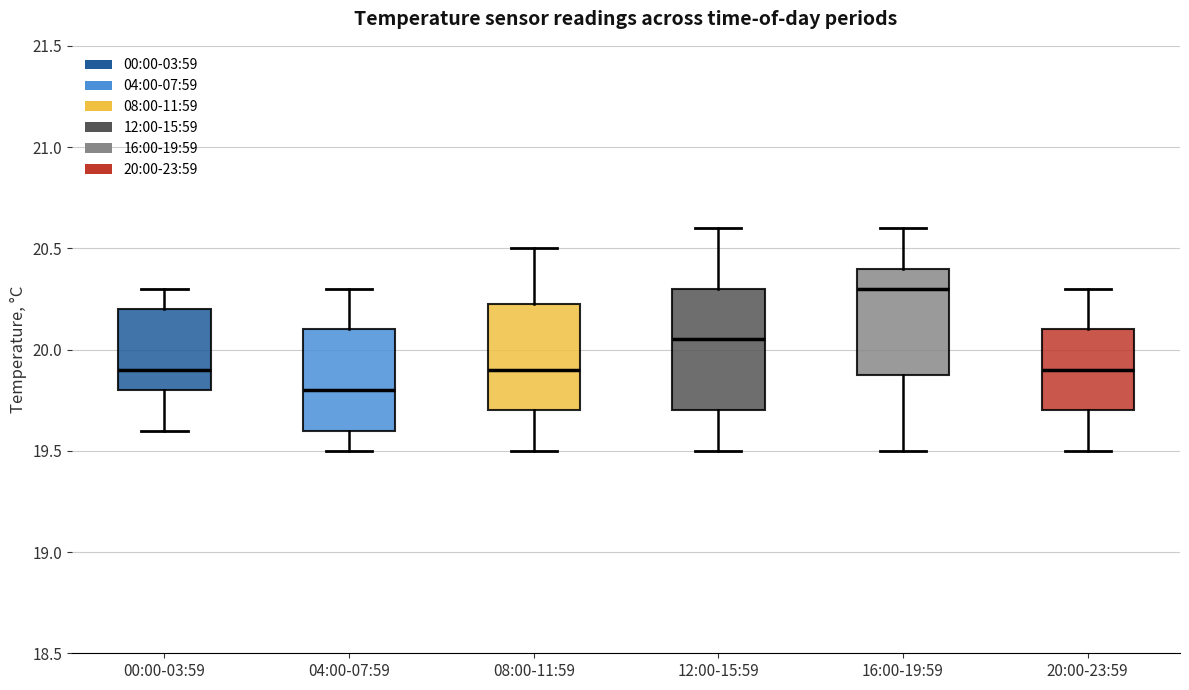

Which box is the tallest, from its lower edge to its upper edge?

12:00-15:59